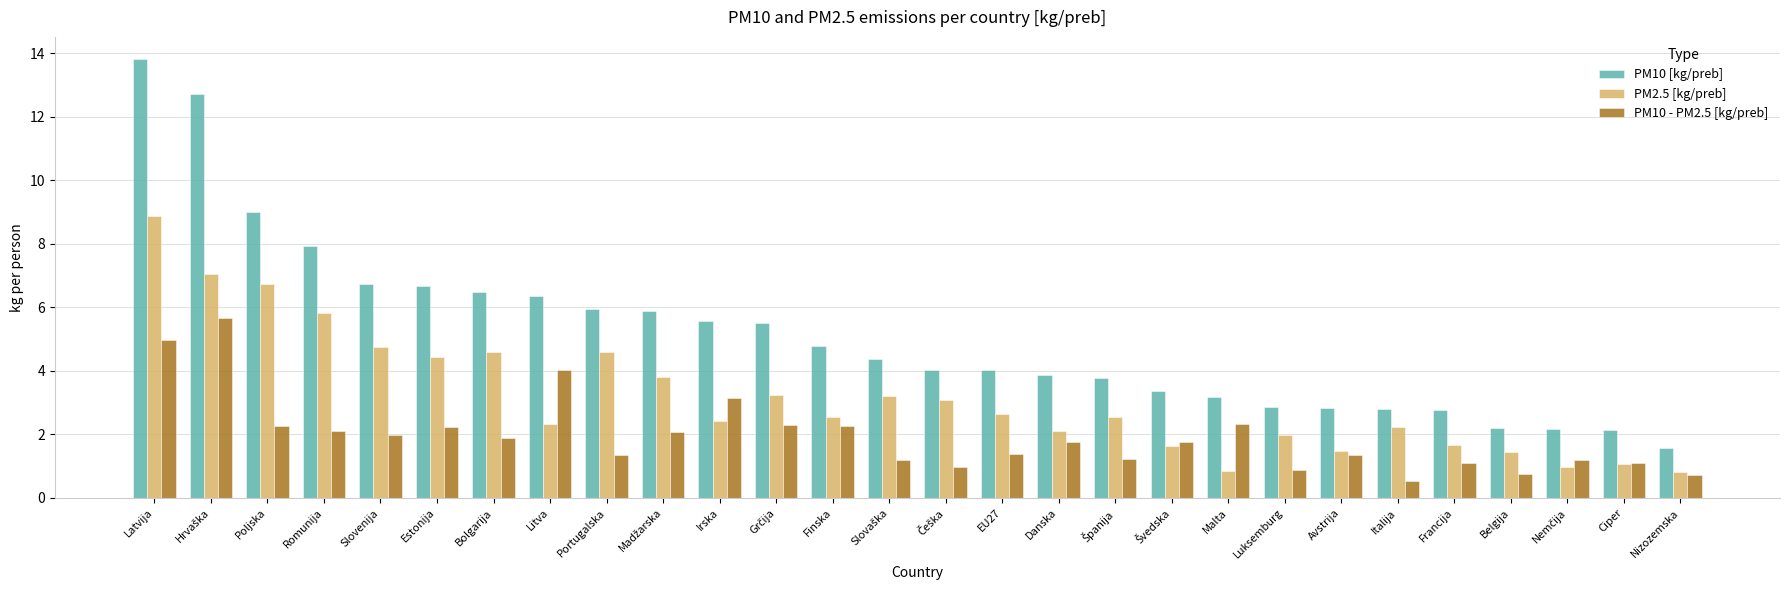

How many bars are there in total?

84